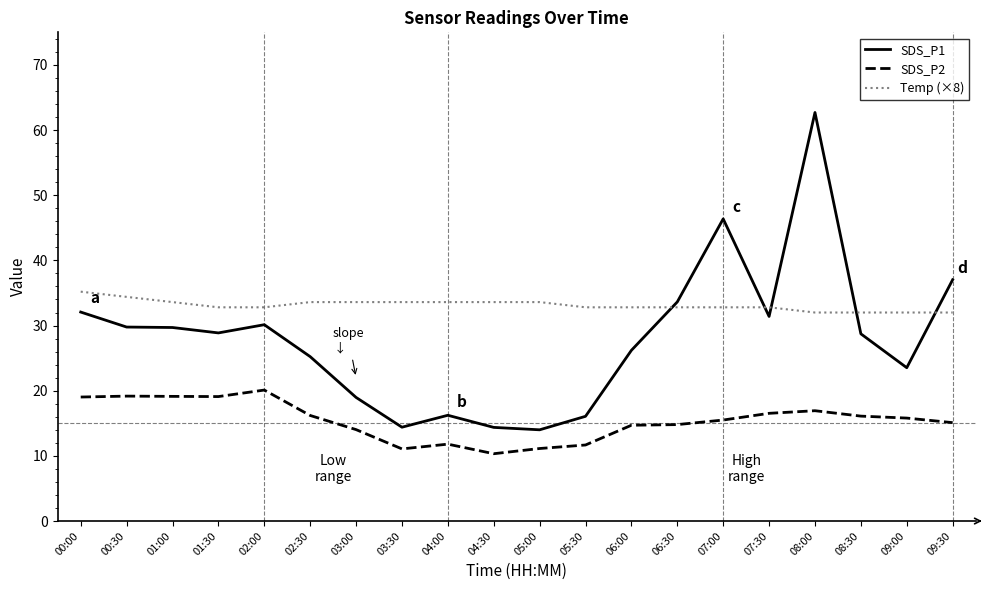

The value of Temp (×8) at 07:00 is 17.1. True or false?

False